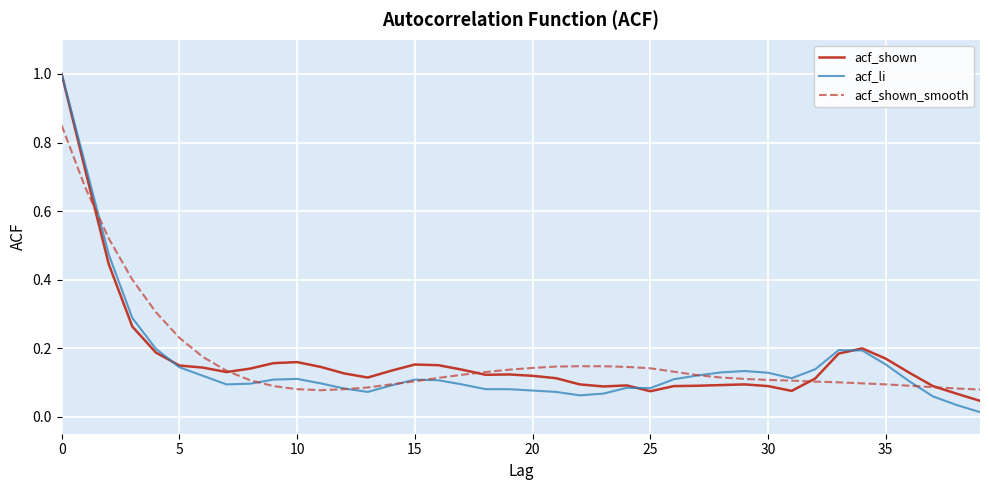

What are all the series names shown in the legend?

acf_shown, acf_li, acf_shown_smooth